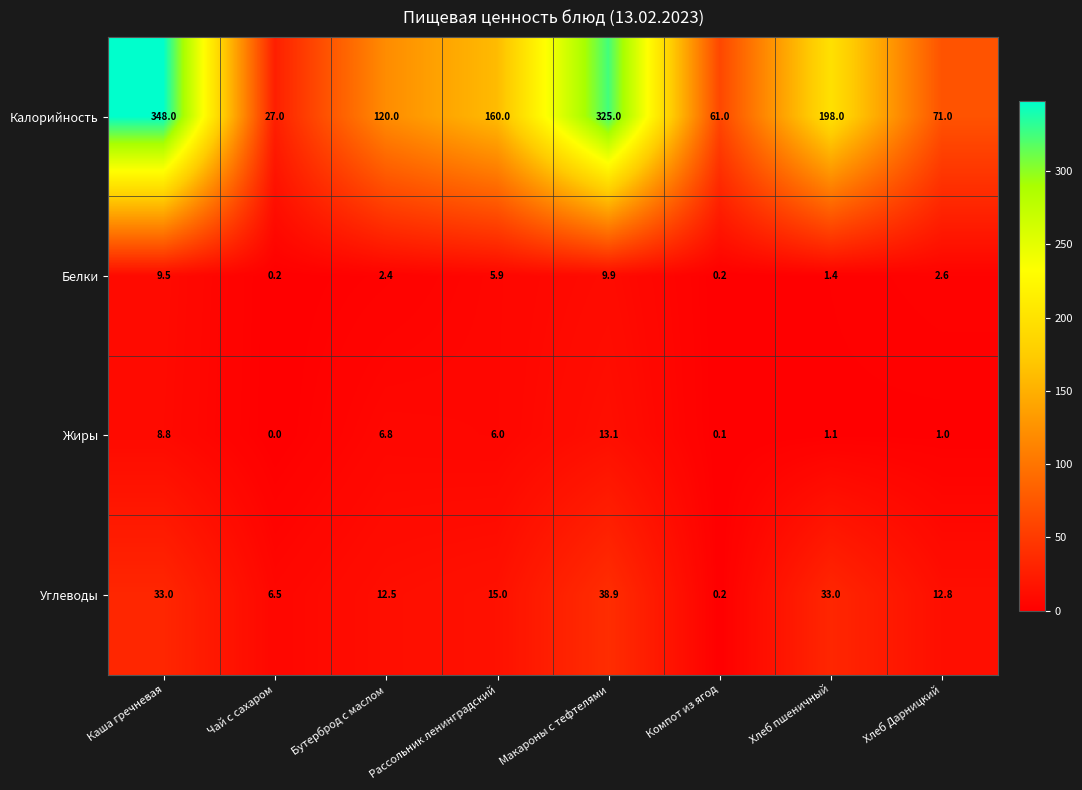

At which label is Калорийность closest to 187?

Хлеб пшеничный